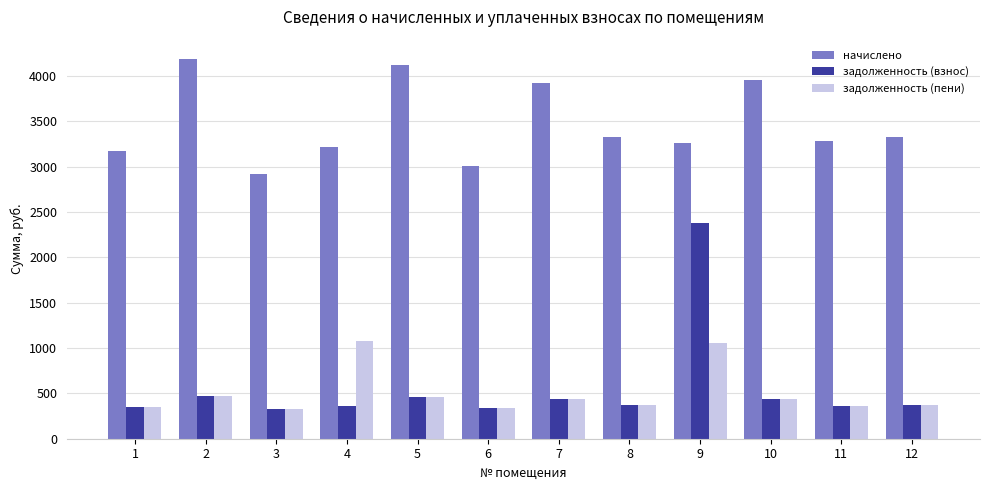

True or false: задолженность (пени) has a value of 1074.2 at 4.

True